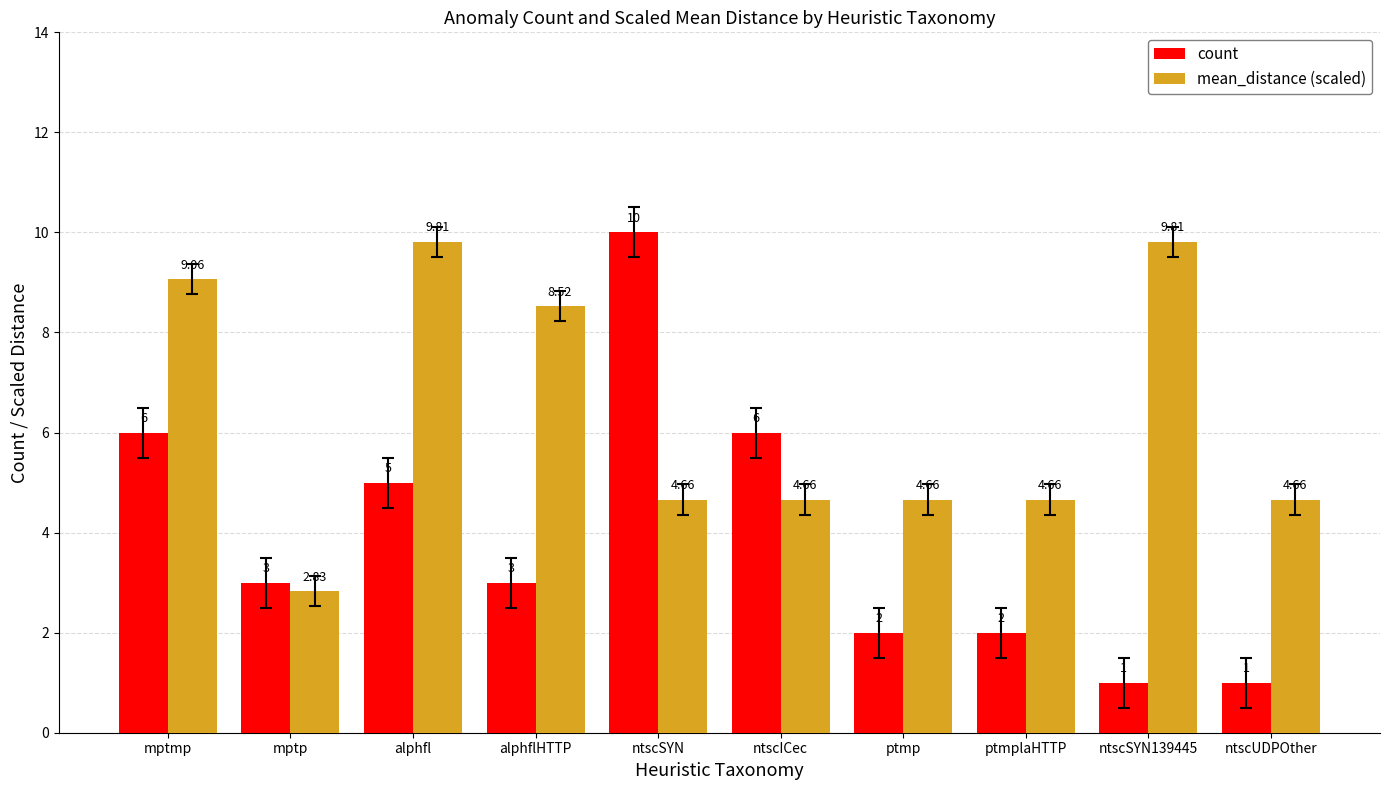

Rank the series by their average value, from highest to lowest.

mean_distance (scaled), count